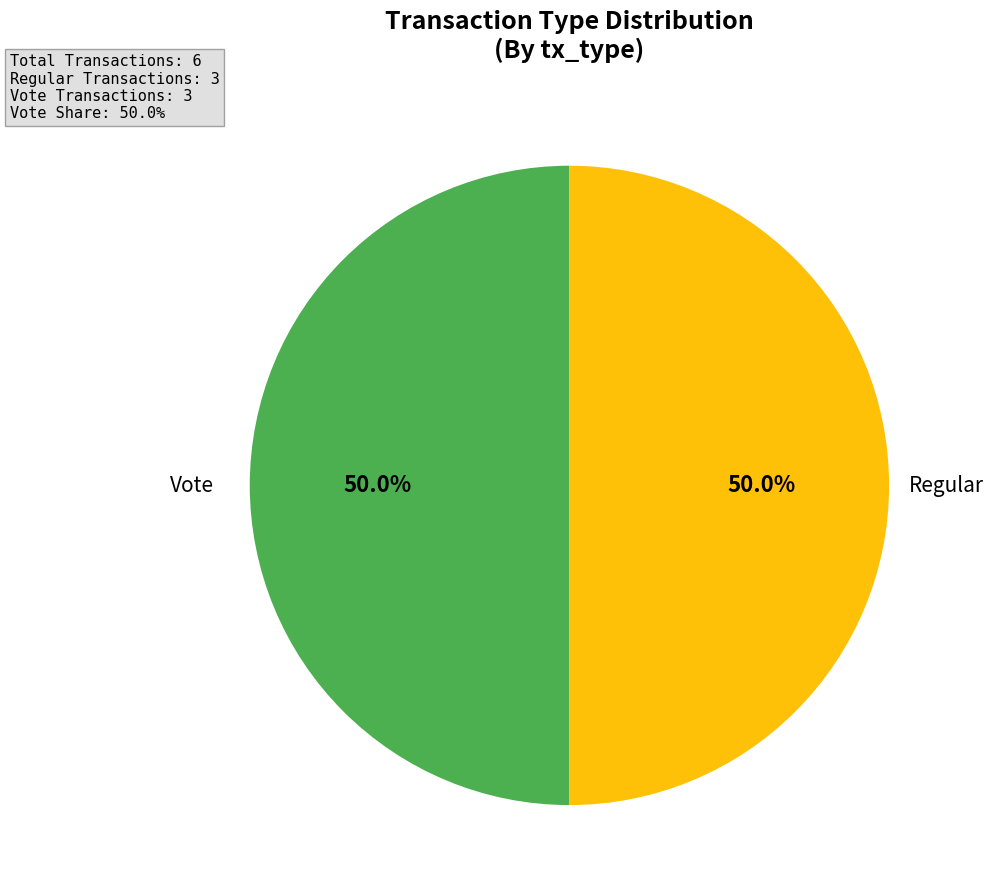

To the nearest percent, what is the combined percentage of Regular and Vote?

100%